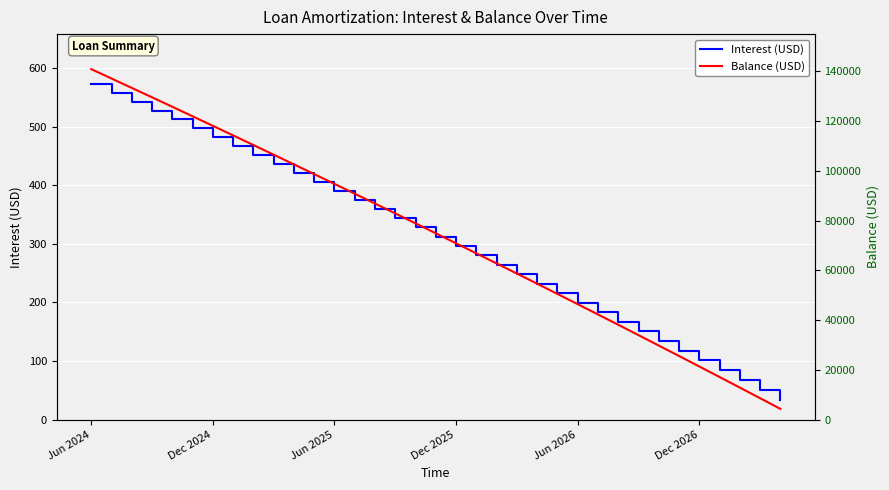

What are all the series names shown in the legend?

Interest (USD), Balance (USD)